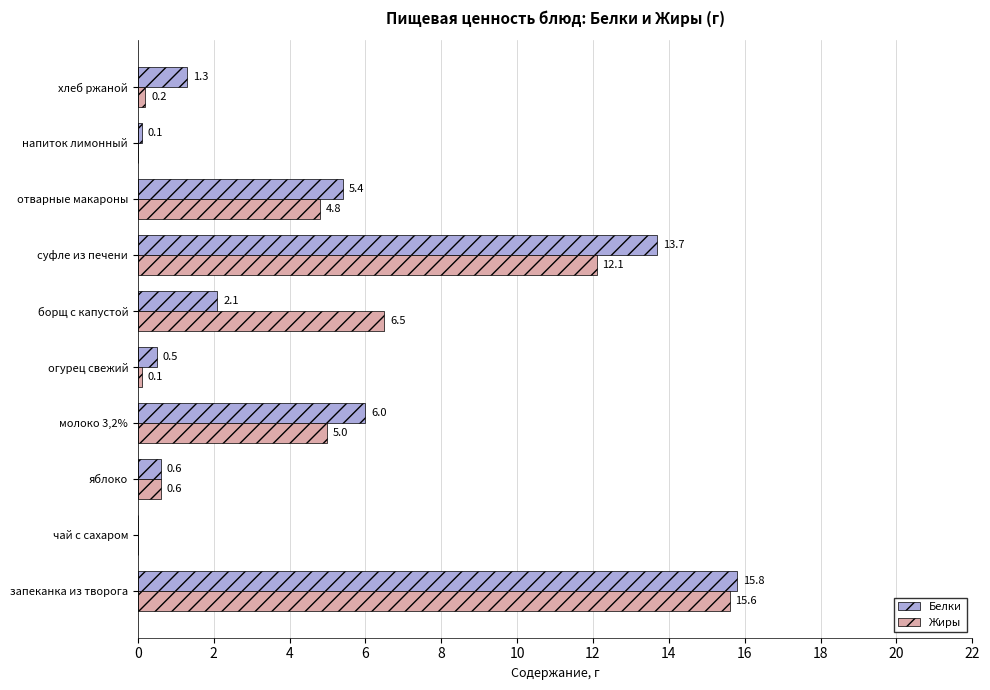

Is it true that Белки equals 0.5 at огурец свежий?

True